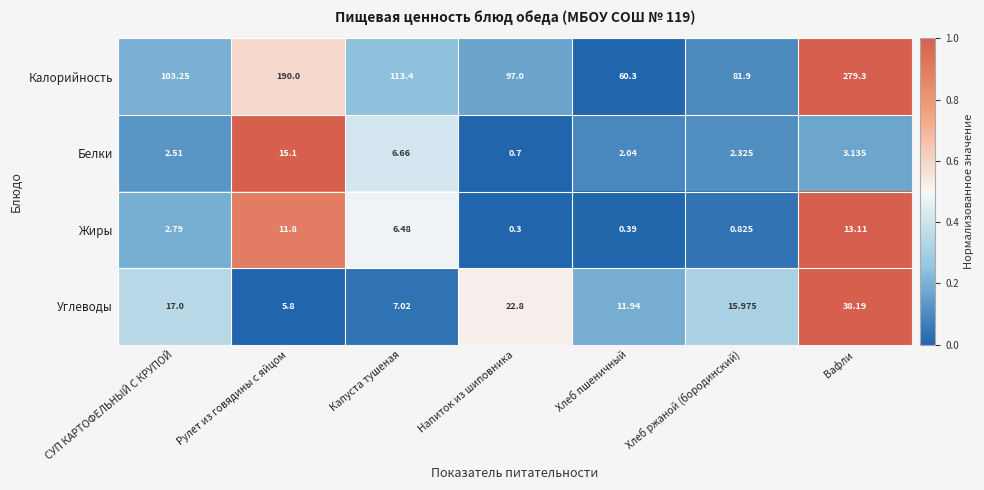

Which label corresponds to the smallest value in the chart?

Напиток из шиповника